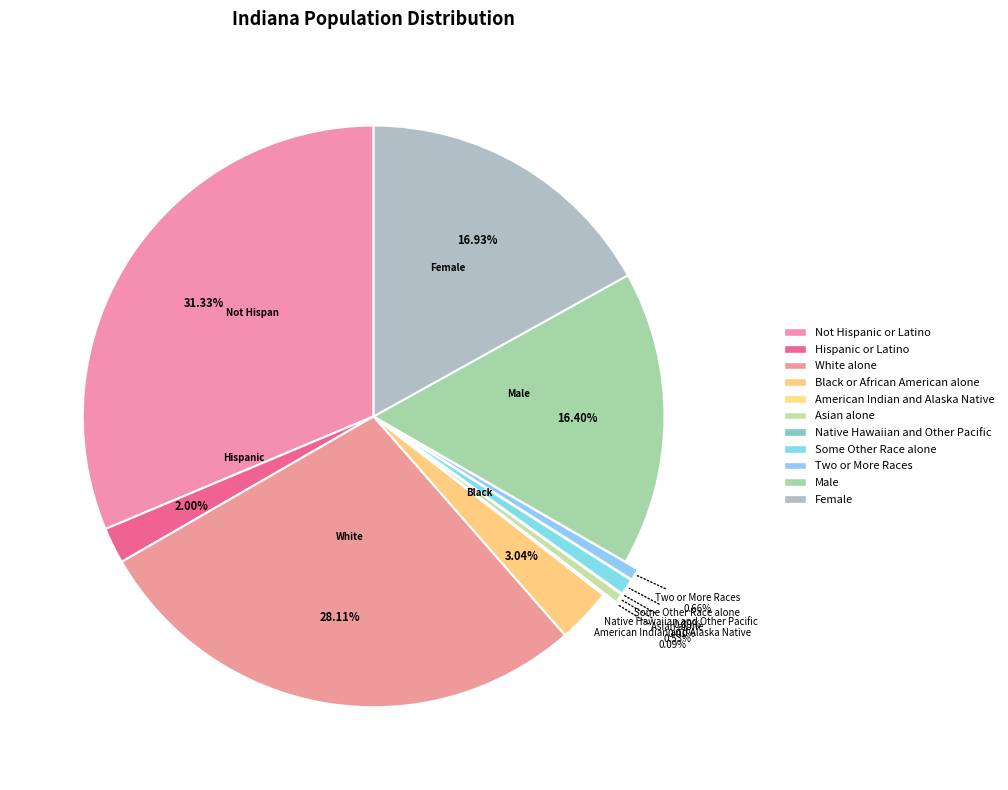

True or false: Two or More Races accounts for 1% of the total.

True